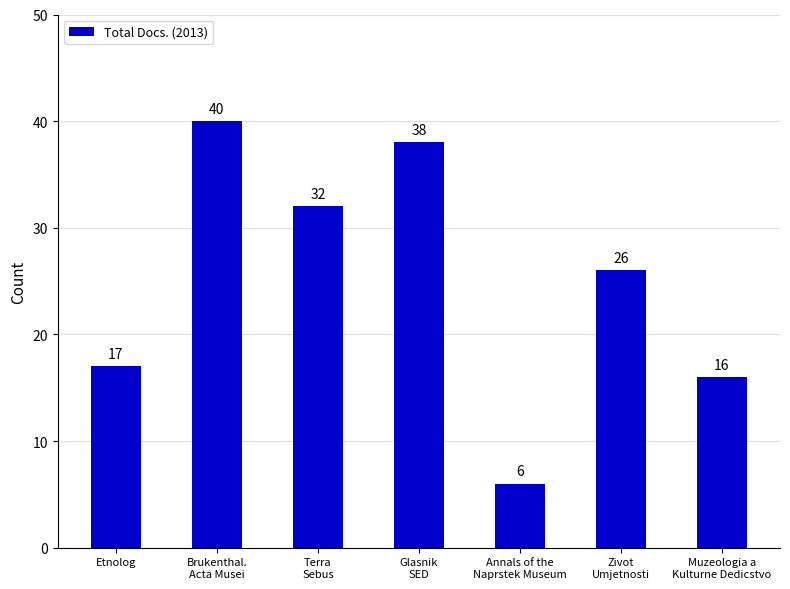

What is the difference between the maximum and minimum values?

34